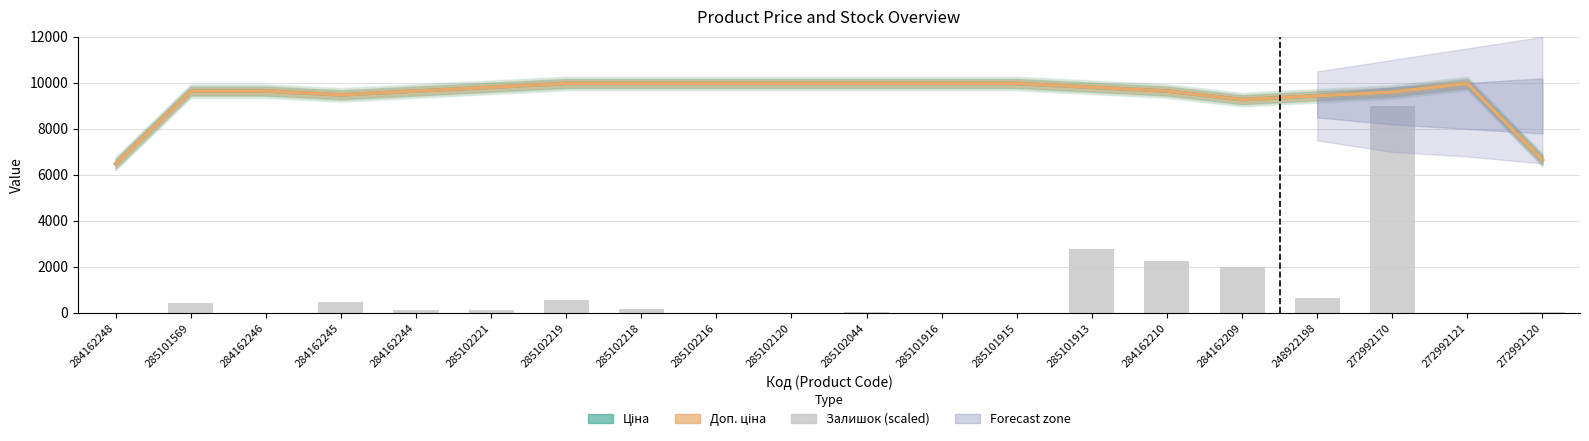

Which series has the largest total across all categories?

Ціна